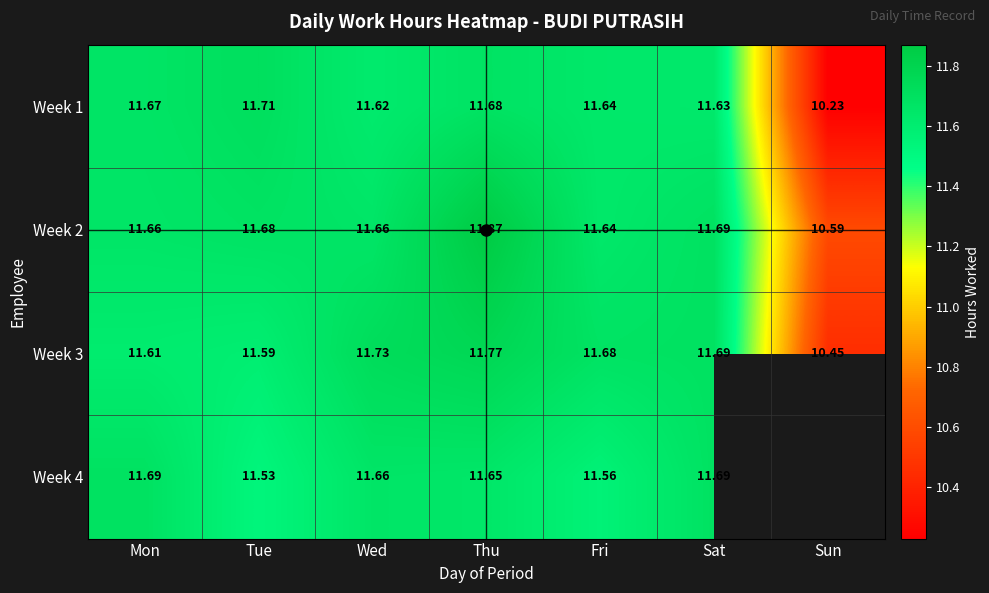

At which label does Week 1 first exceed 11?

Mon